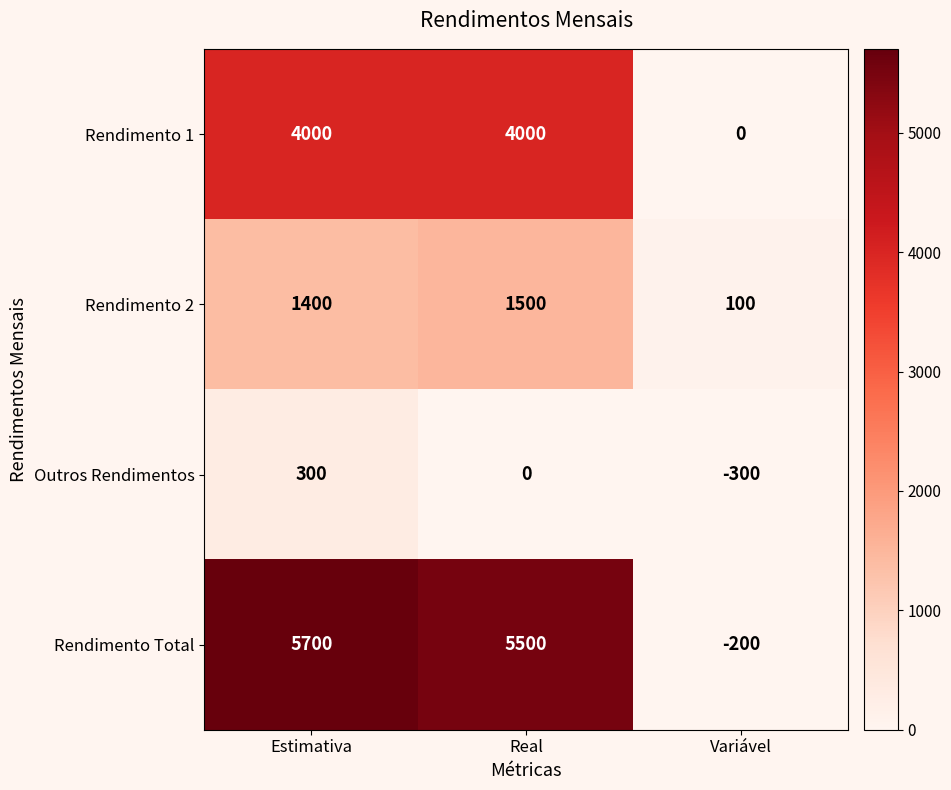

At how many categories does at least one series exceed 1864?

2